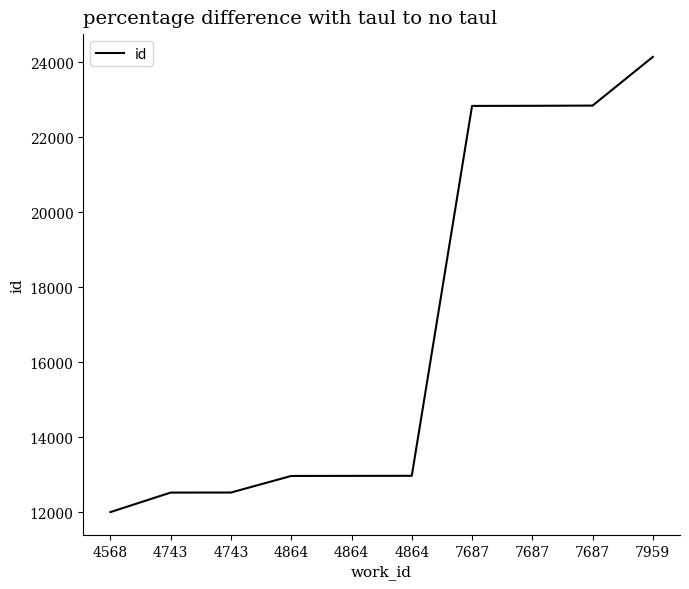

The chart shows a value of 12010 at 4568. True or false?

True